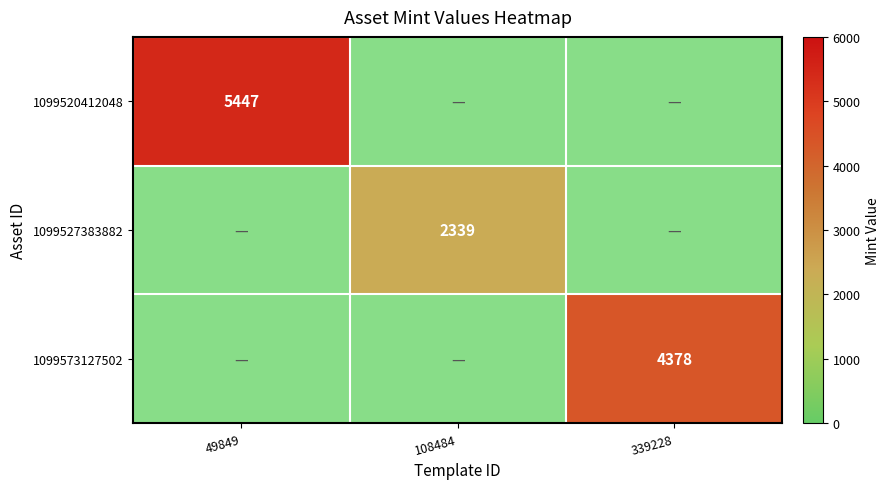

Which label corresponds to the largest value in the chart?

49849